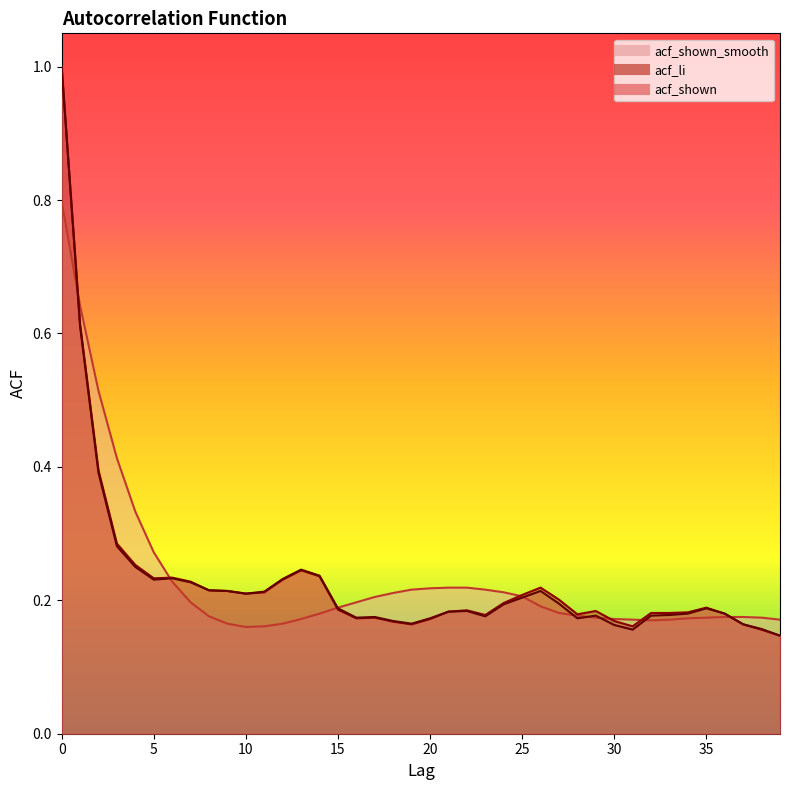

Is the value of acf_shown_smooth at 27 greater than the value of acf_shown at 19?

Yes